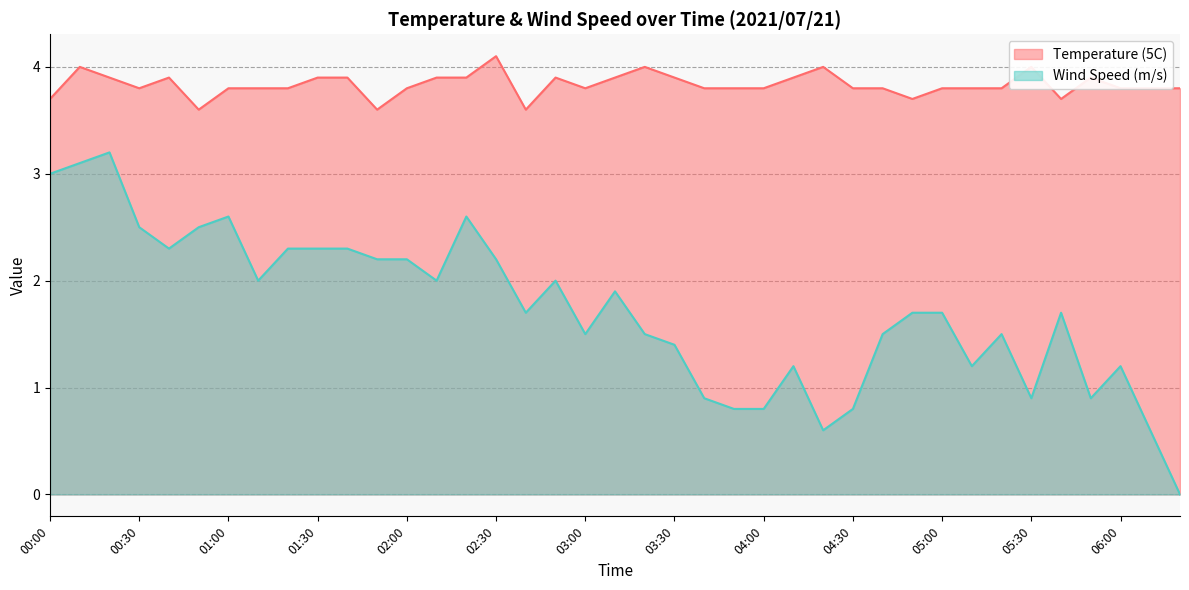

True or false: Temperature (5C) has more than 0 points higher than both neighbors.

True